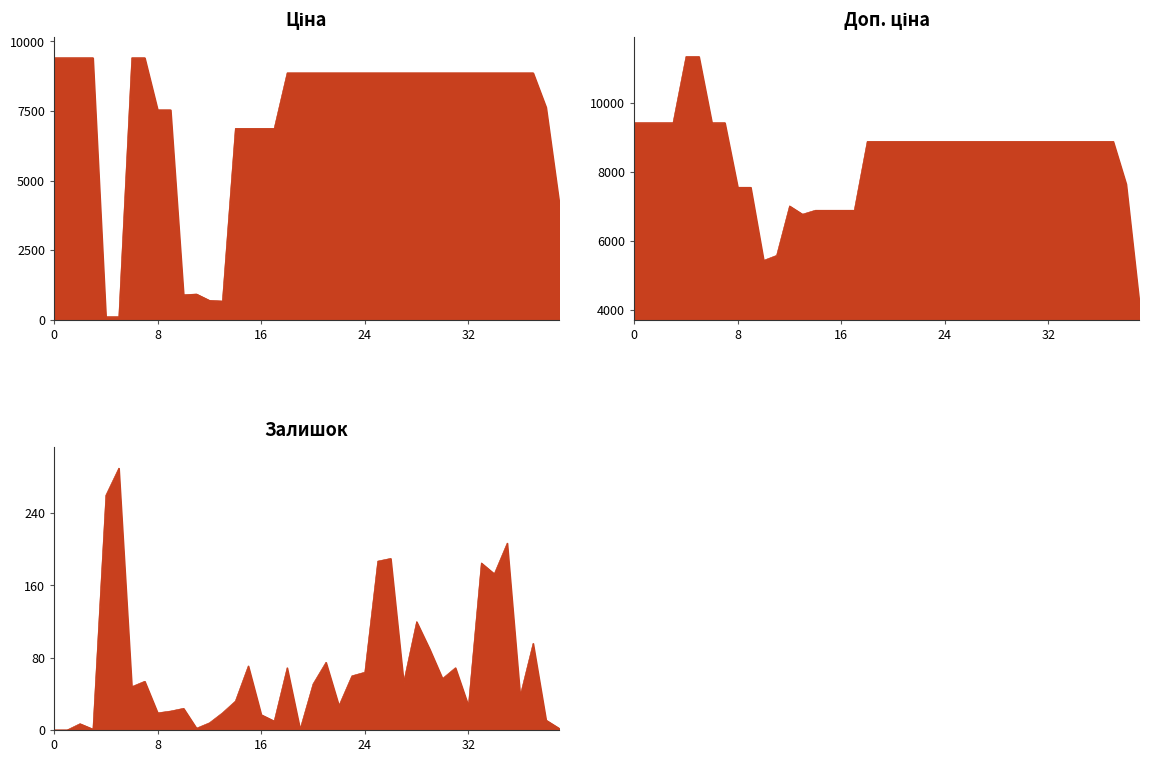

How many series are shown in this chart?

3